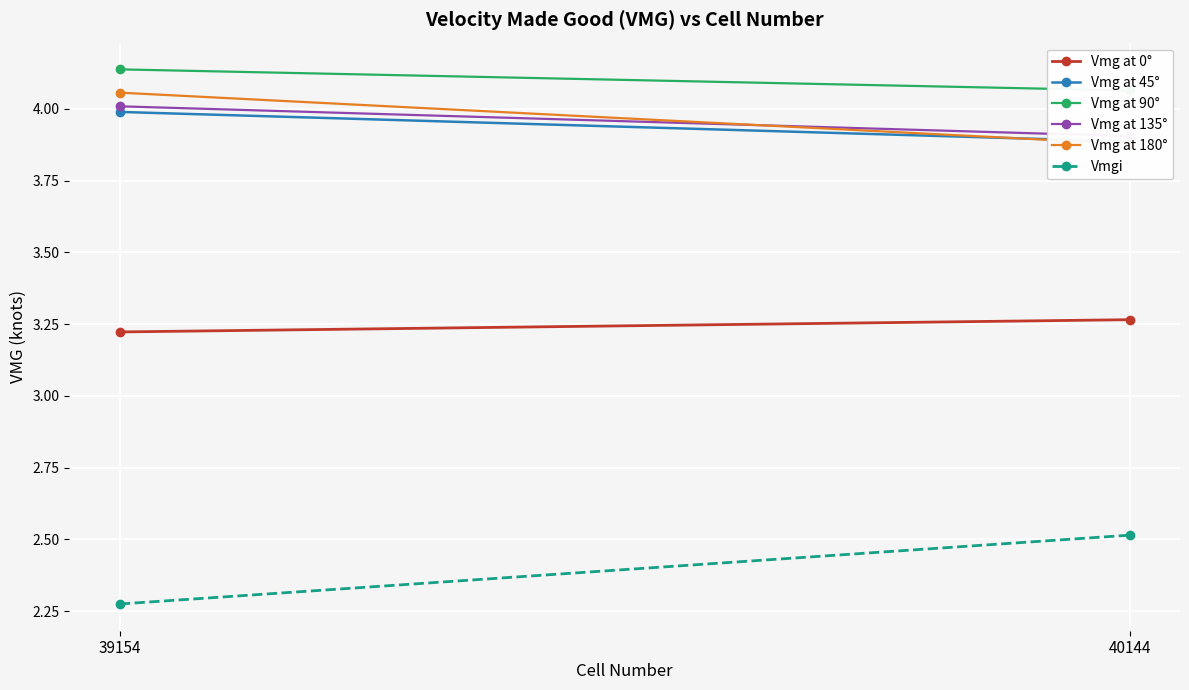

At how many categories does at least one series exceed 3?

2